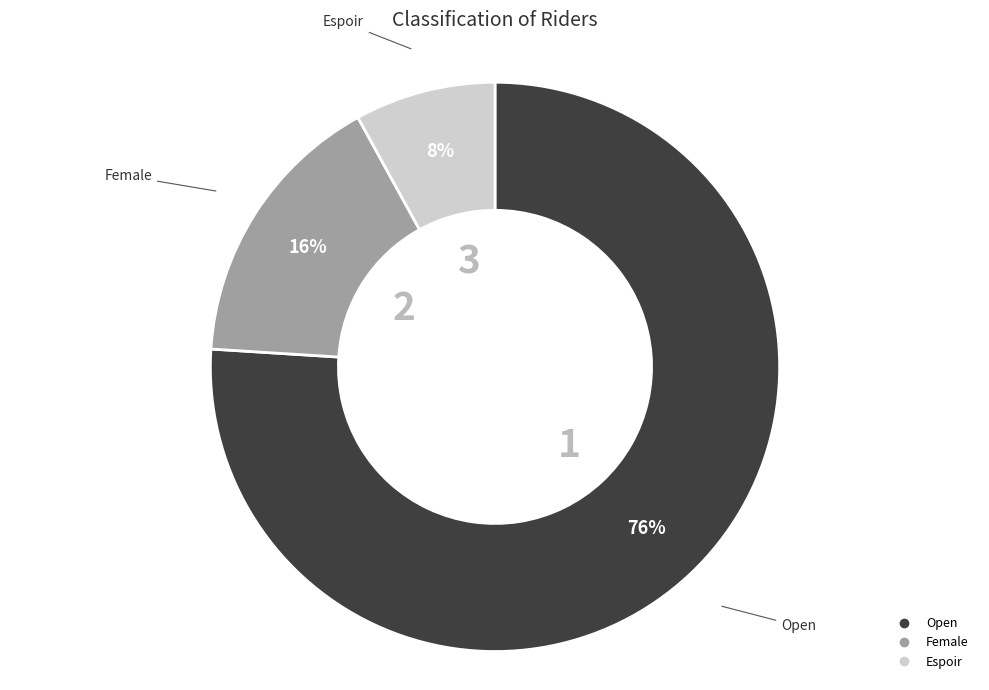

What is the smallest slice in the pie chart?

Espoir